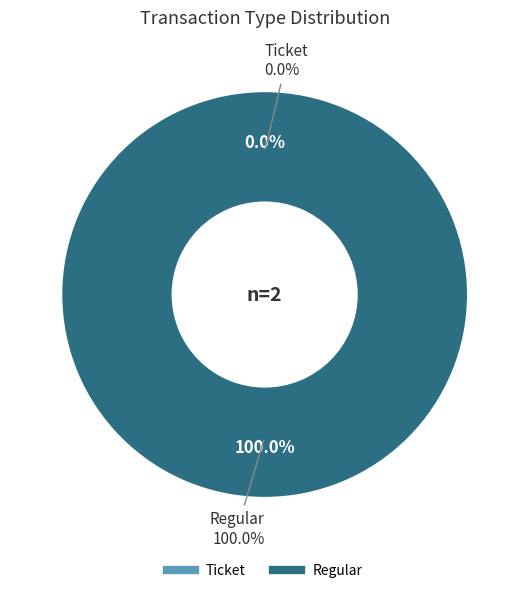

What percentage do Ticket and Regular together represent?

100.0%